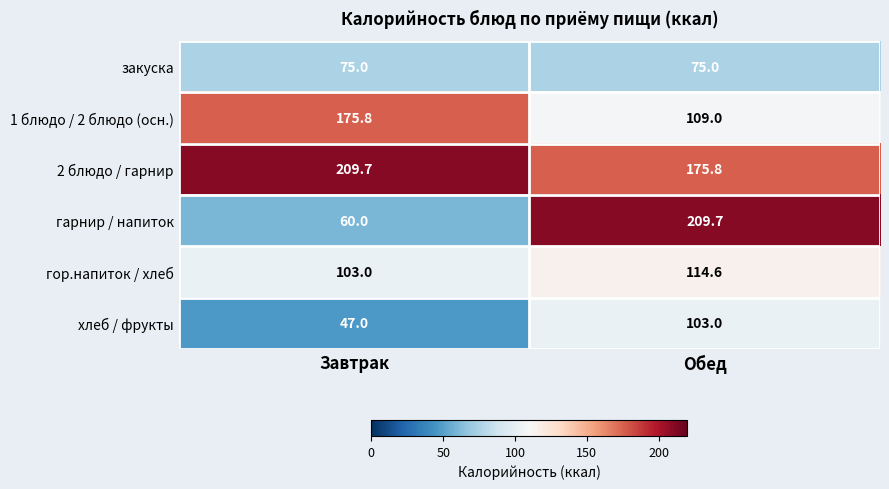

Rank the series at Завтрак from highest to lowest value.

2 блюдо / гарнир, 1 блюдо / 2 блюдо (осн.), гор.напиток / хлеб, закуска, гарнир / напиток, хлеб / фрукты